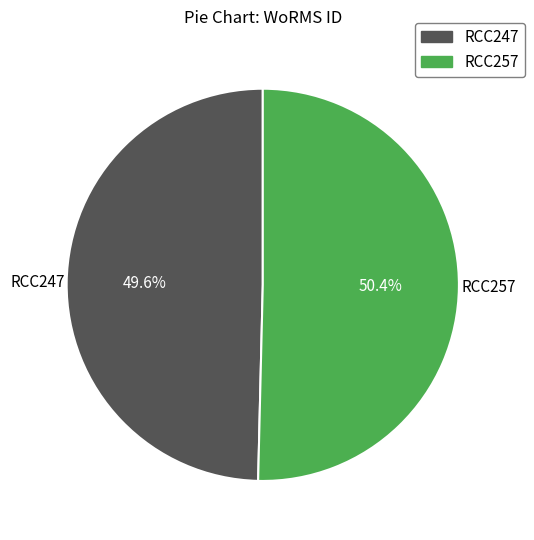

What is the largest slice in the pie chart?

RCC257